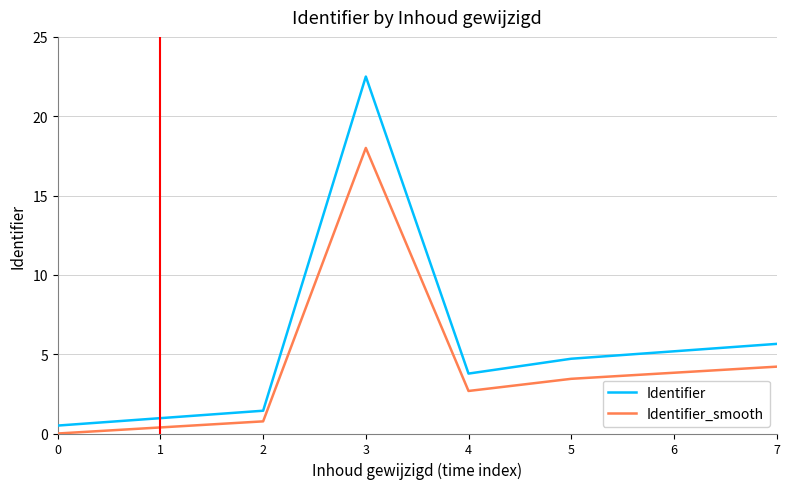

At how many categories does at least one series exceed 4?

4